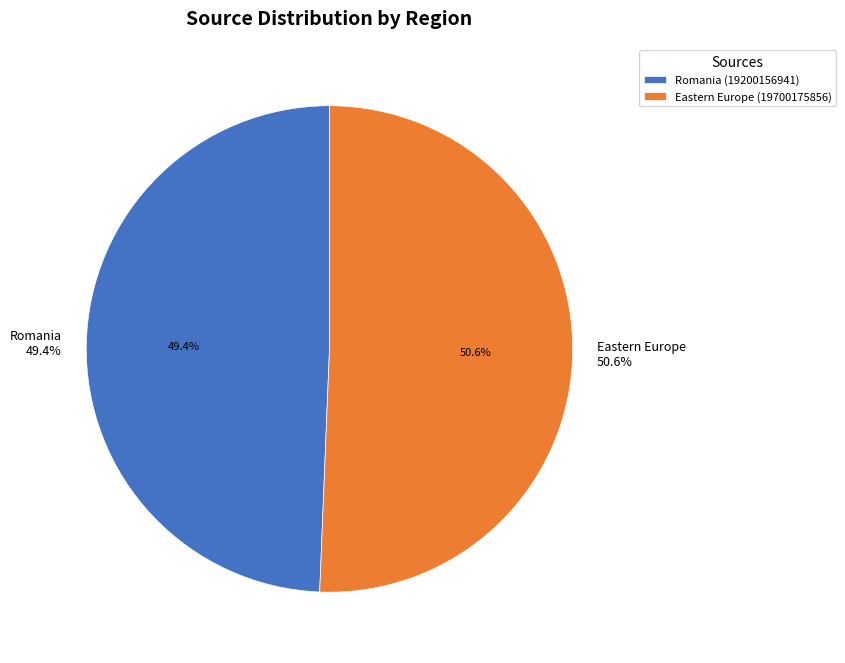

What is the change in value from Romania to Eastern Europe?

+500018915